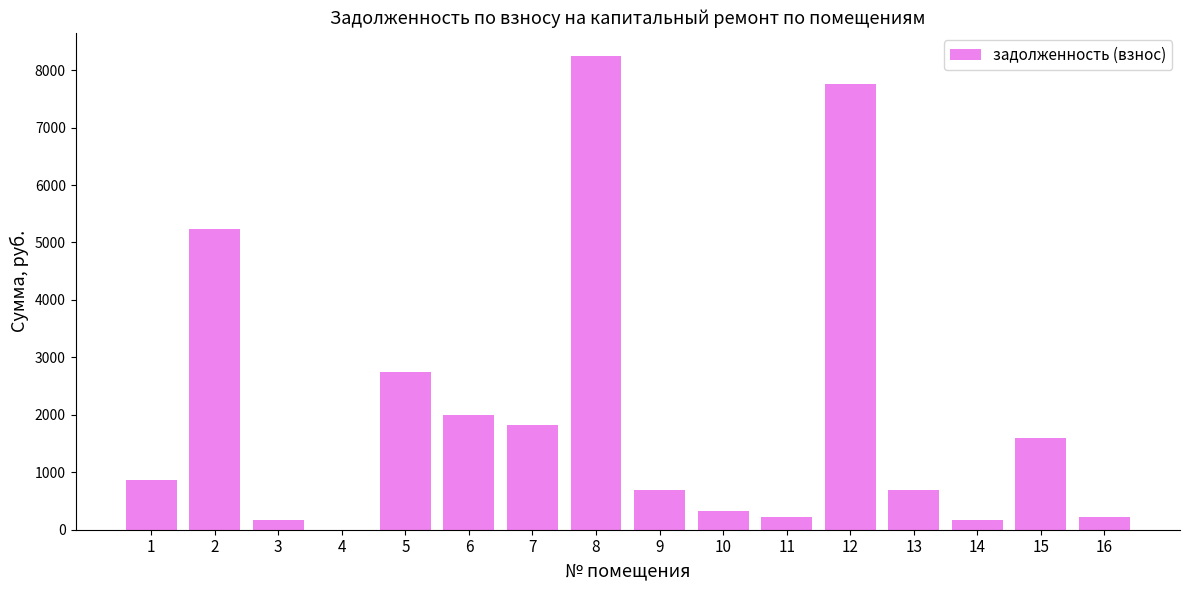

Count the number of categories in the chart.

16